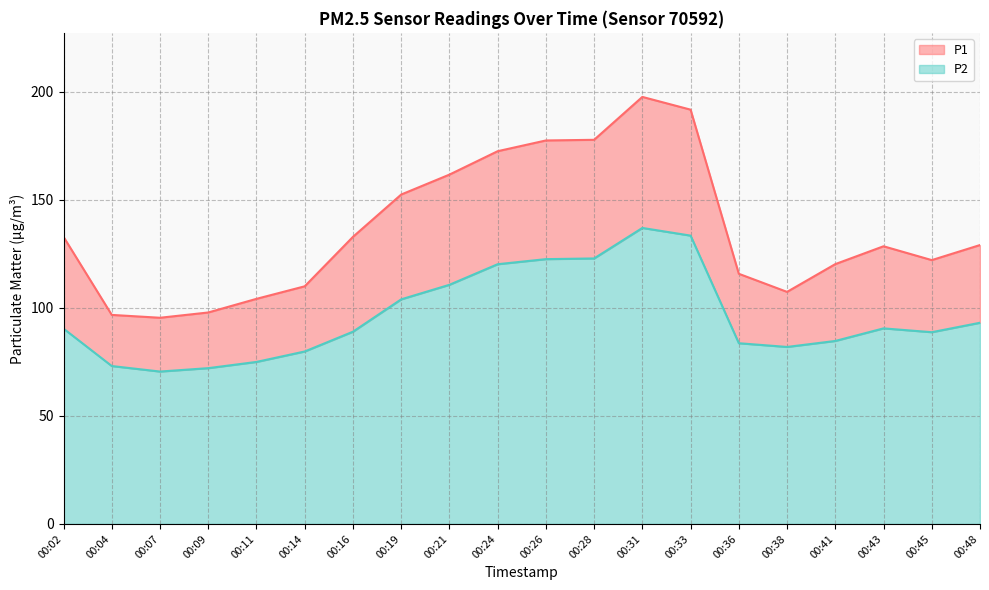

At how many categories does at least one series exceed 168?

5